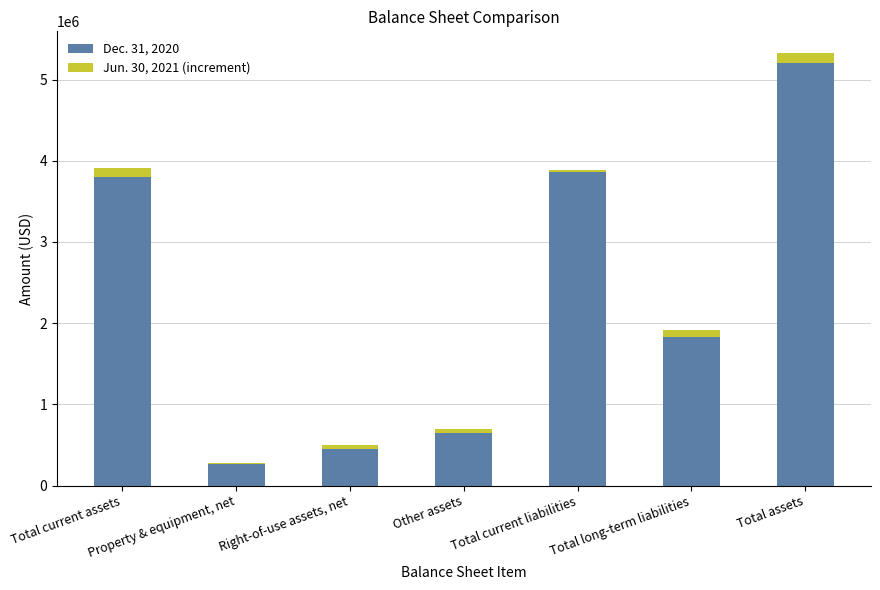

The Dec. 31, 2020 series shows 3892000 at Total current liabilities. True or false?

True